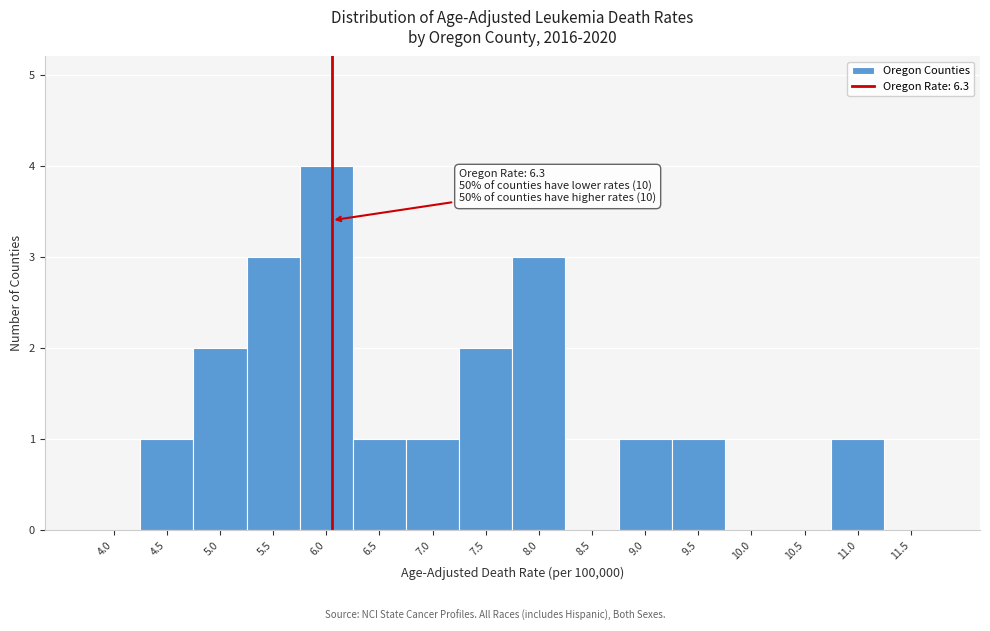

Reading left to right, extract all data points from this chart.

4.0=0	4.5=1	5.0=2	5.5=3	6.0=4	6.5=1	7.0=1	7.5=2	8.0=3	8.5=0	9.0=1	9.5=1	10.0=0	10.5=0	11.0=1	11.5=0